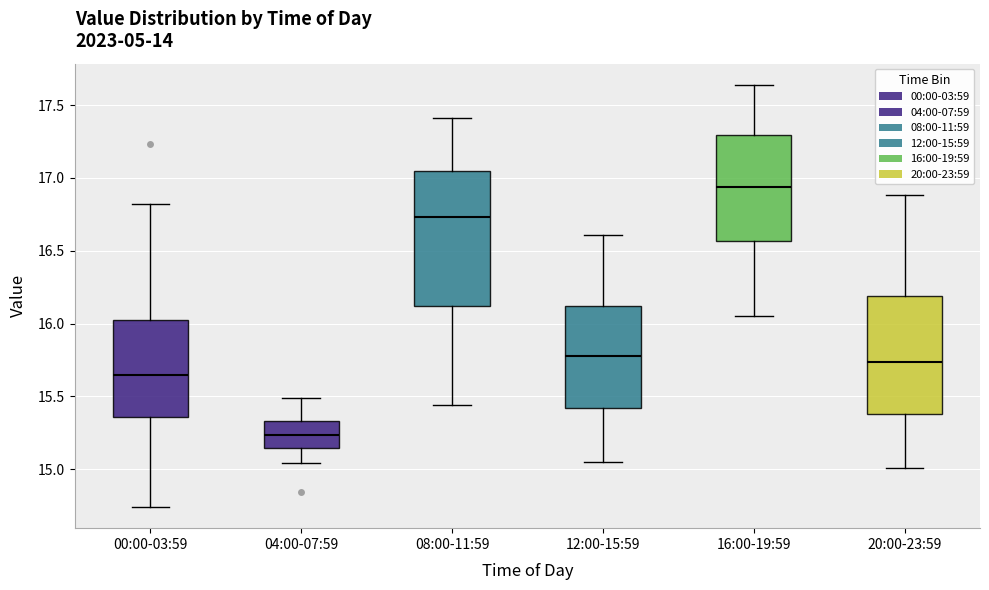

Where does the upper whisker of the box for 04:00-07:59 end on the y-axis? The values are not printed on the chart, so give them approximately, as read against the axis.

15.50